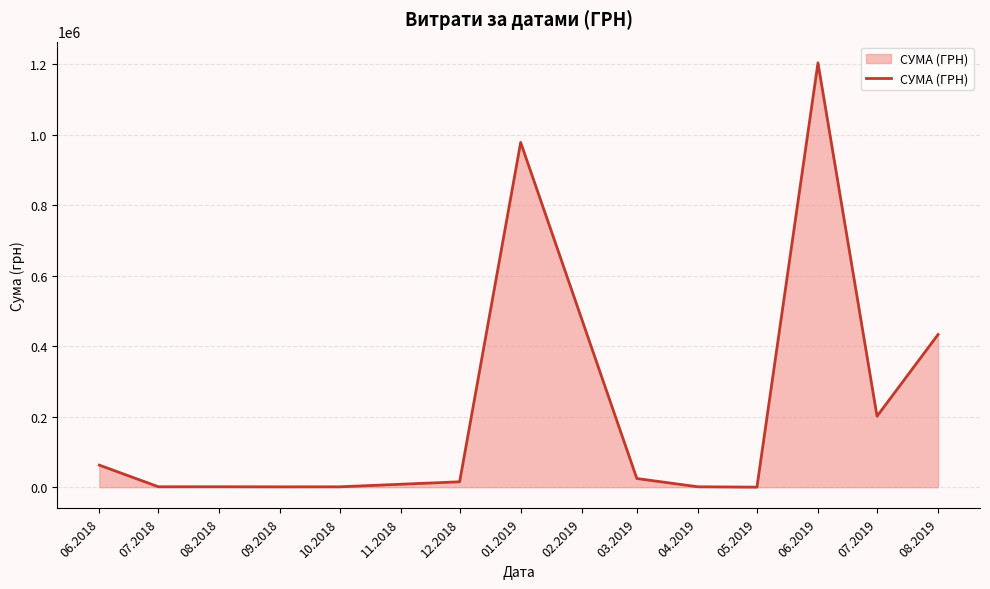

How many distinct data groups are displayed?

1